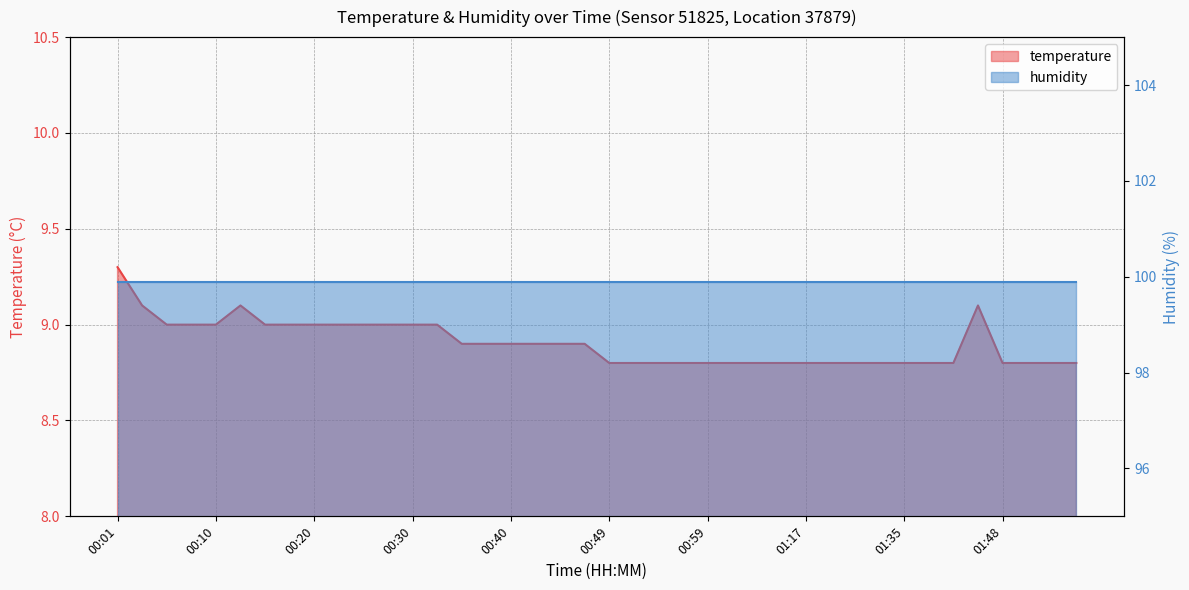

Is it true that the value at 00:57 is 15.7?

False